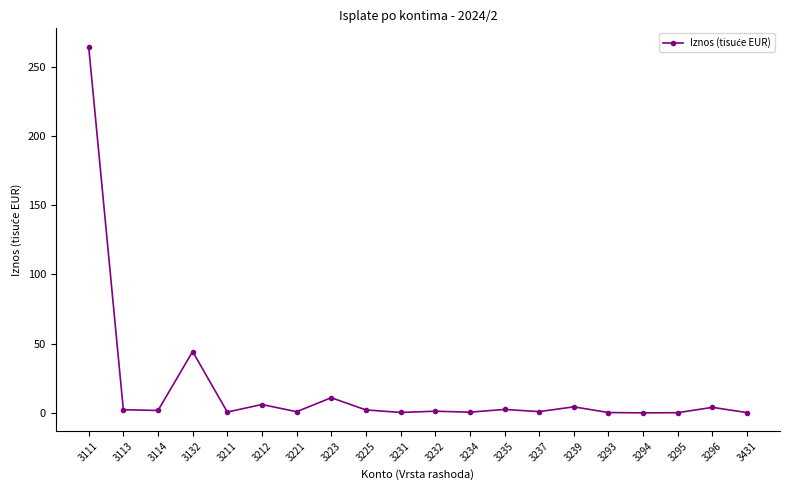

Which category has the highest value across all series?

3111